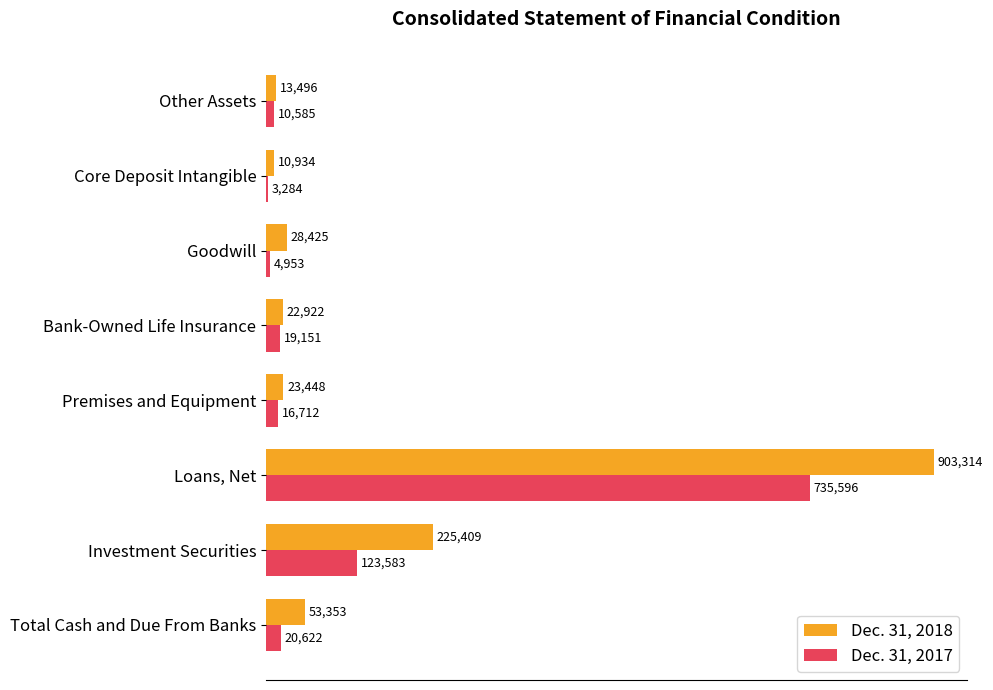

Rank the series at Premises and Equipment from highest to lowest value.

Dec. 31, 2018, Dec. 31, 2017